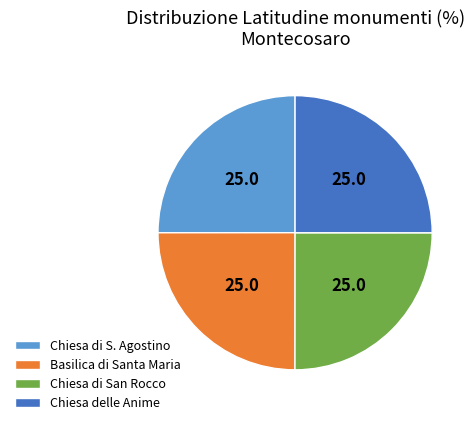

True or false: Chiesa di San Rocco accounts for 25% of the total.

True